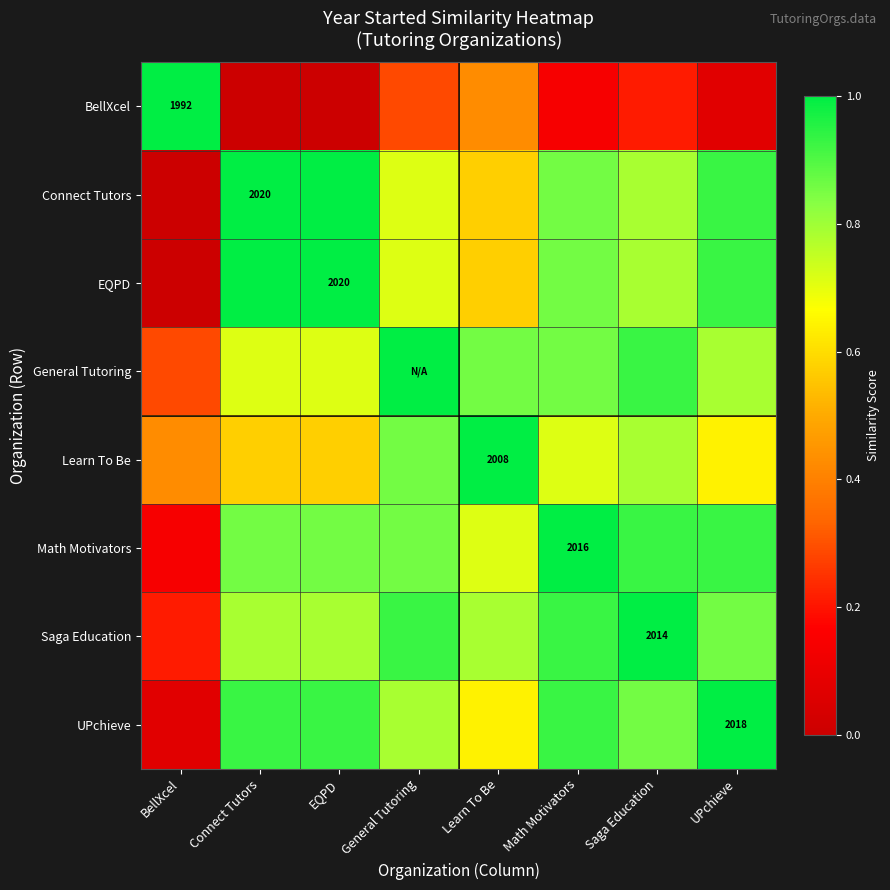

What is the spread (max minus min) of values at Saga Education?

0.8